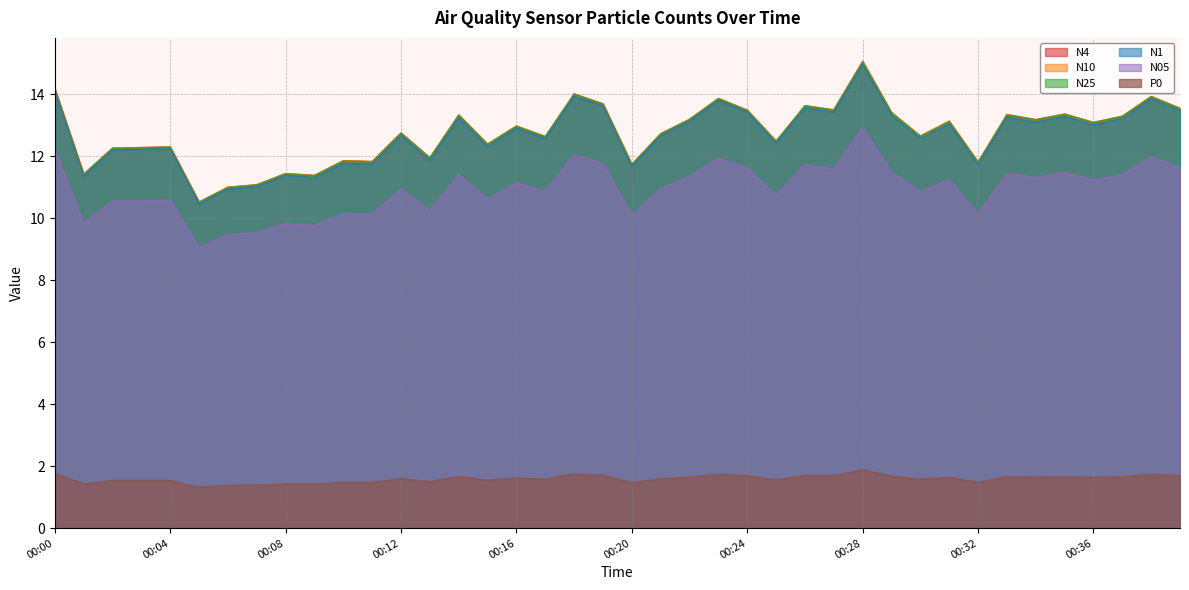

Reading right to left, list all the values displayed in this chart.

N4: 13.5	13.9	13.3	13.1	13.4	13.2	13.3	11.8	13.1	12.7	13.4	15.1	13.5	13.6	12.5	13.5	13.9	13.2	12.7	11.7	13.7	14.0	12.6	13.0	12.4	13.3	11.9	12.8	11.8	11.8	11.4	11.4	11.1	11.0	10.5	12.3	12.3	12.3	11.4	14.2
N10: 13.6	13.9	13.3	13.1	13.4	13.2	13.3	11.8	13.1	12.7	13.4	15.1	13.5	13.6	12.5	13.5	13.9	13.2	12.7	11.7	13.7	14.0	12.6	13.0	12.4	13.3	11.9	12.8	11.8	11.9	11.4	11.4	11.1	11.0	10.5	12.3	12.3	12.3	11.4	14.2
N25: 13.5	13.9	13.3	13.1	13.3	13.2	13.3	11.8	13.1	12.6	13.4	15.0	13.5	13.6	12.5	13.5	13.8	13.2	12.7	11.7	13.7	14.0	12.6	13.0	12.4	13.3	11.9	12.7	11.8	11.8	11.4	11.4	11.1	11.0	10.5	12.3	12.3	12.2	11.4	14.2
N1: 13.5	13.8	13.2	13.0	13.3	13.1	13.3	11.7	13.0	12.6	13.3	15.0	13.4	13.6	12.4	13.4	13.8	13.1	12.7	11.7	13.6	13.9	12.6	12.9	12.3	13.2	11.9	12.7	11.8	11.8	11.3	11.4	11.0	10.9	10.5	12.2	12.2	12.2	11.4	14.1
N05: 11.6	12.0	11.4	11.2	11.5	11.3	11.4	10.1	11.2	10.8	11.5	12.9	11.6	11.7	10.7	11.6	11.9	11.3	10.9	10.1	11.8	12.0	10.9	11.1	10.6	11.4	10.2	10.9	10.1	10.2	9.8	9.8	9.5	9.5	9.1	10.6	10.6	10.6	9.8	12.2
P0: 1.7	1.7	1.7	1.6	1.7	1.6	1.7	1.5	1.6	1.6	1.7	1.9	1.7	1.7	1.6	1.7	1.7	1.6	1.6	1.5	1.7	1.8	1.6	1.6	1.6	1.7	1.5	1.6	1.5	1.5	1.4	1.4	1.4	1.4	1.3	1.5	1.5	1.5	1.4	1.8